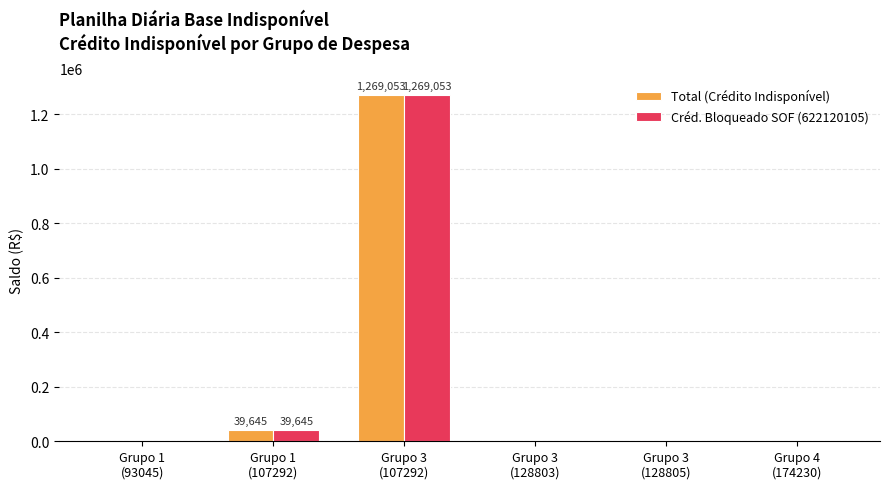

How many categories are shown in the chart?

6